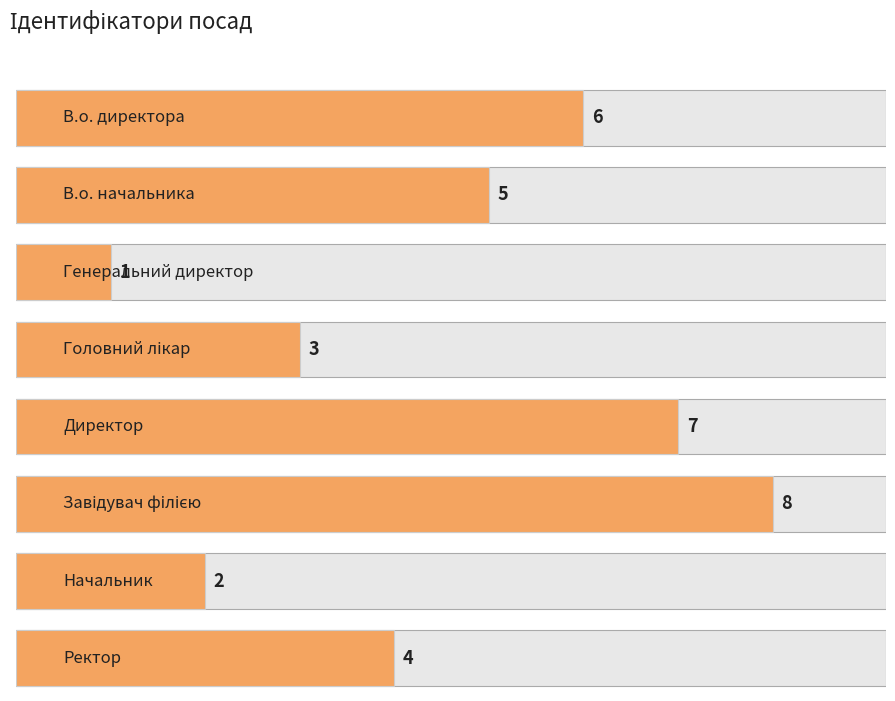

True or false: the data shows 1 at Генеральний директор.

True